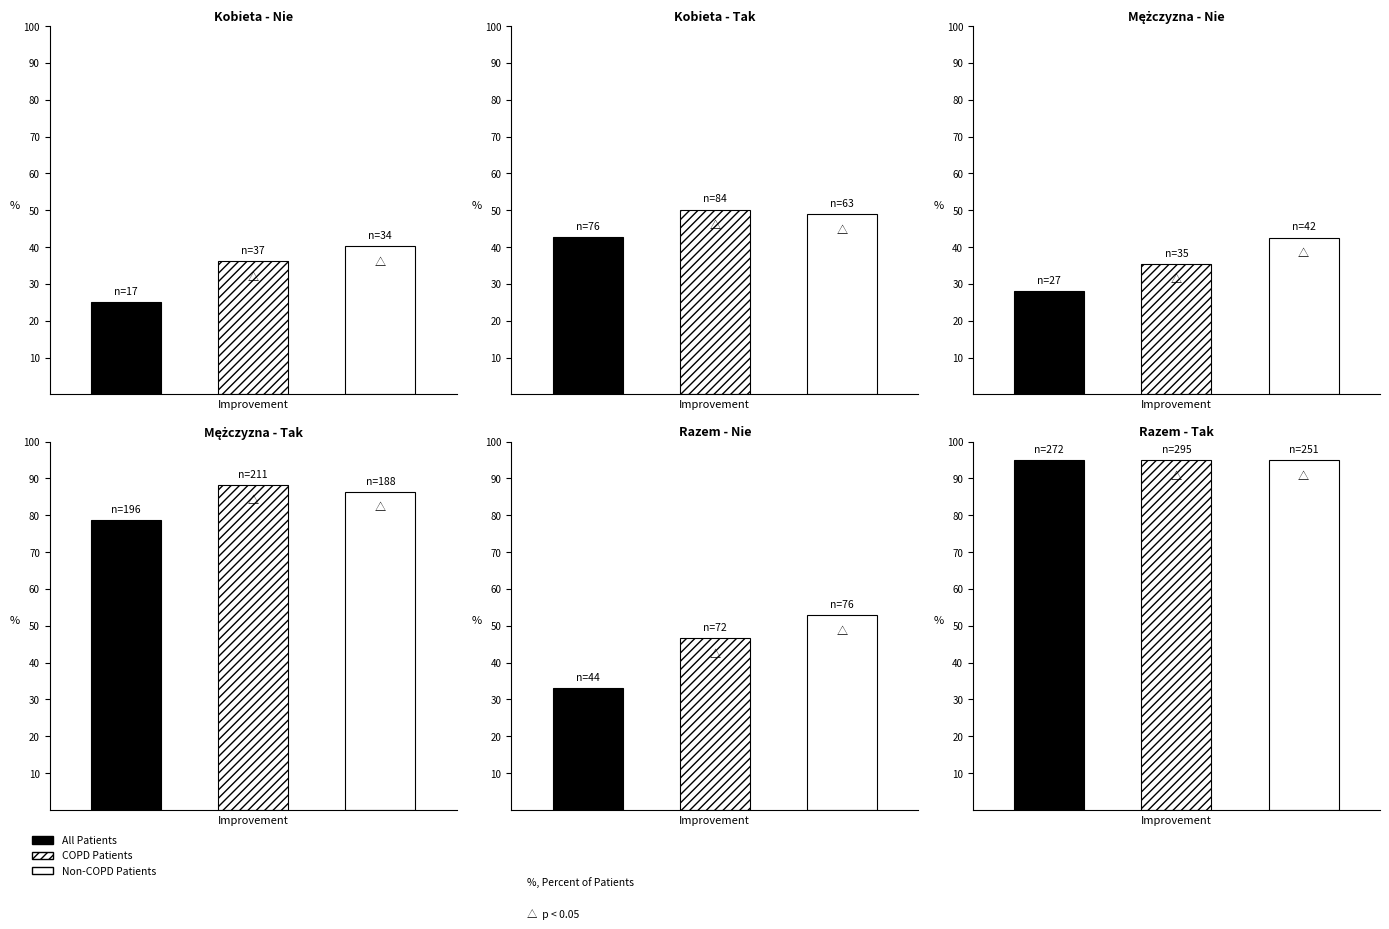

What is the maximum value for Mężczyźni Nie?

42